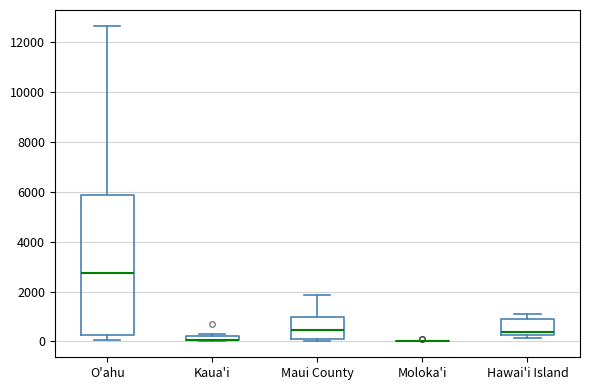

Where is the lower edge of the box for Maui County on the y-axis? The values are not printed on the chart, so give them approximately, as read against the axis.

0